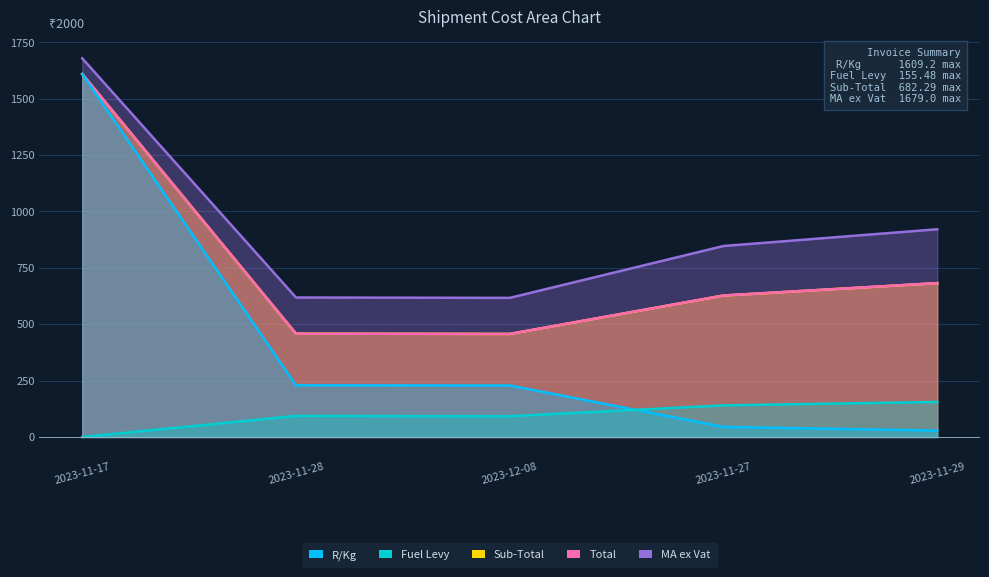

How many values in the Total series exceed 627?

3